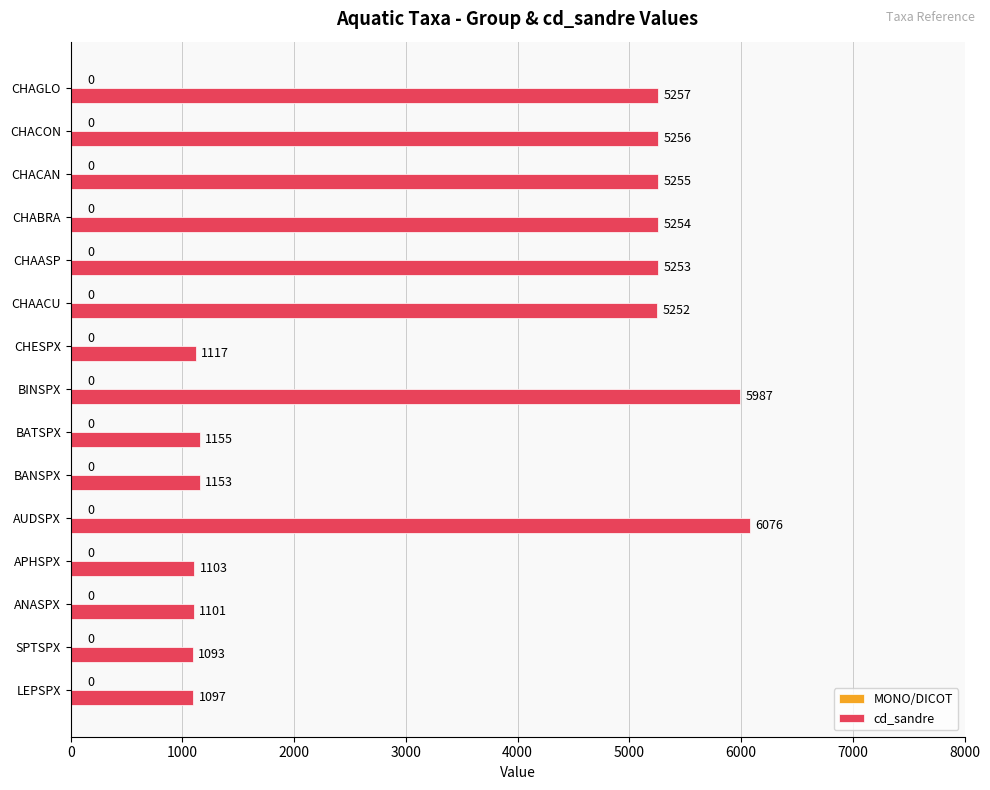

What is the change in value from LEPSPX to BINSPX?

+4890